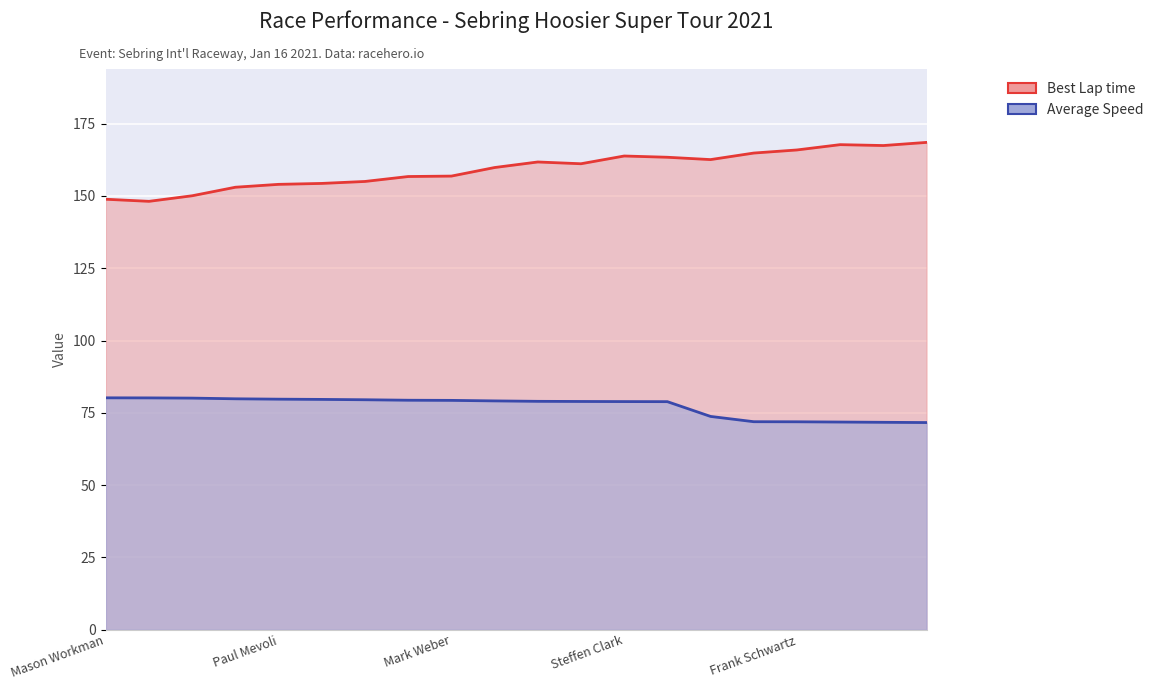

True or false: Average Speed and Best Lap time cross at least once.

False